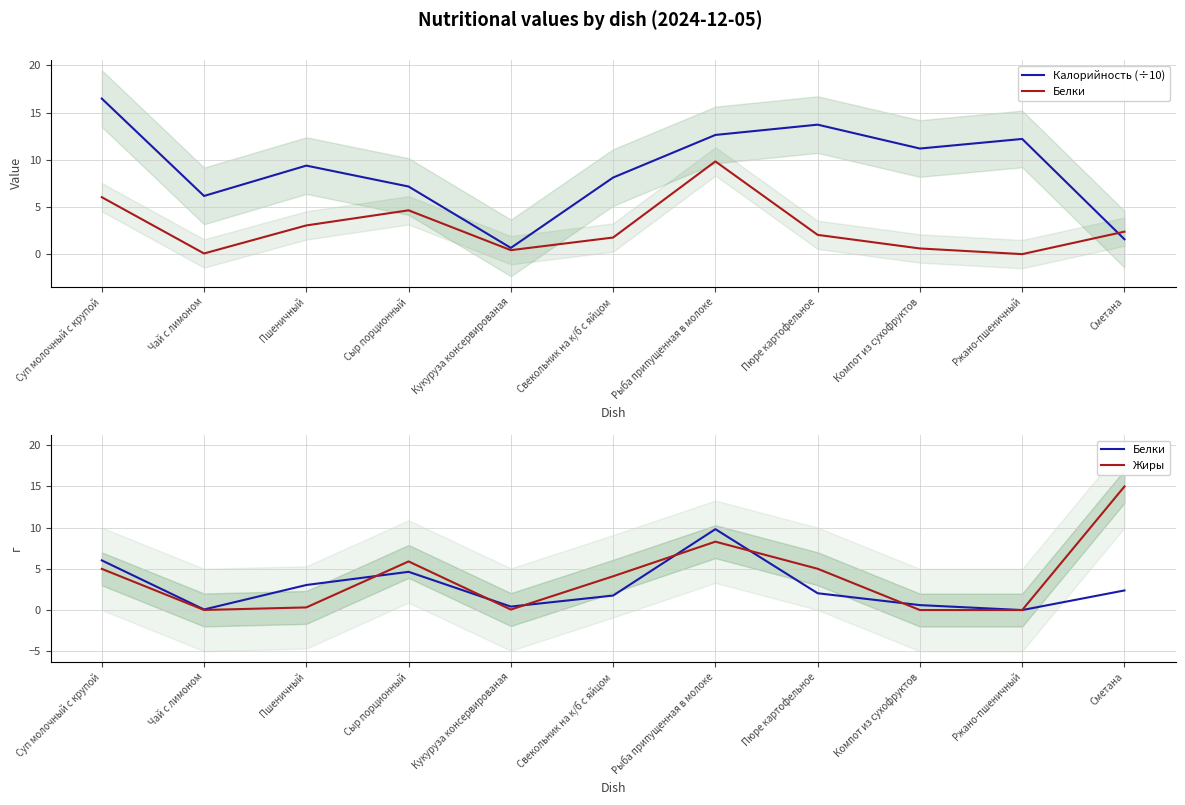

Count the number of data series in this chart.

3